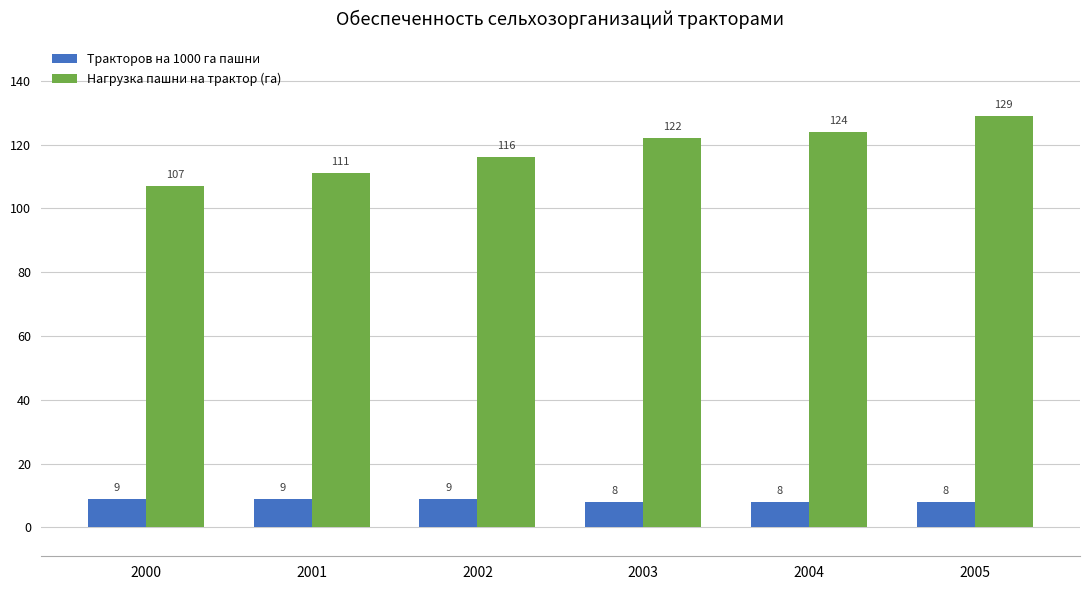

Which series has the largest range (max minus min)?

Нагрузка пашни на трактор (га)